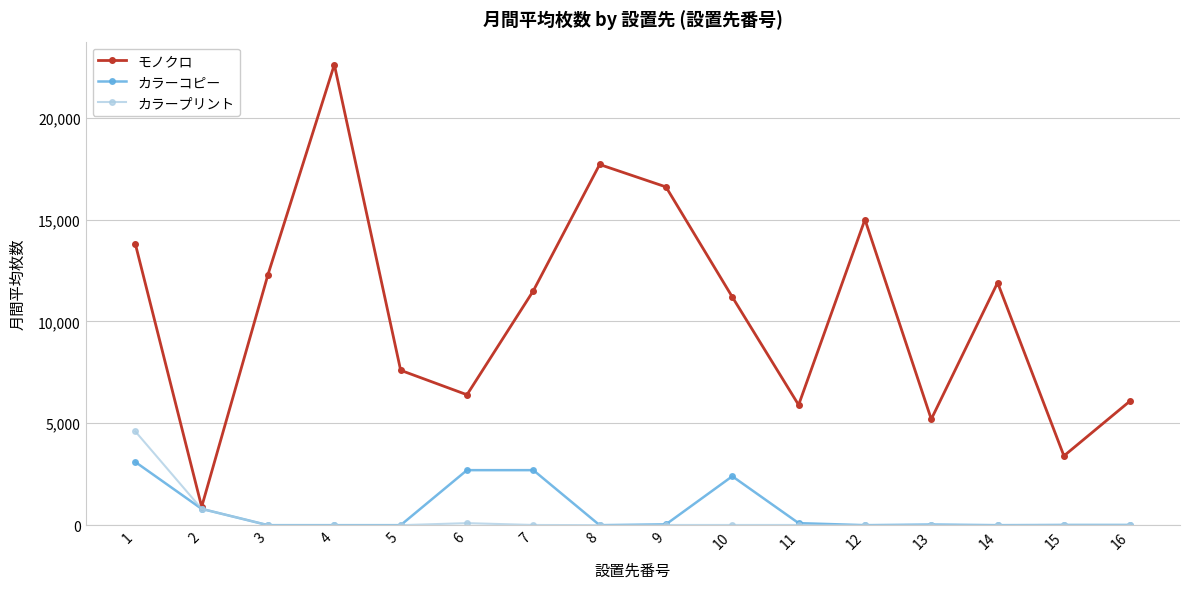

What are all the series names shown in the legend?

モノクロ, カラーコピー, カラープリント